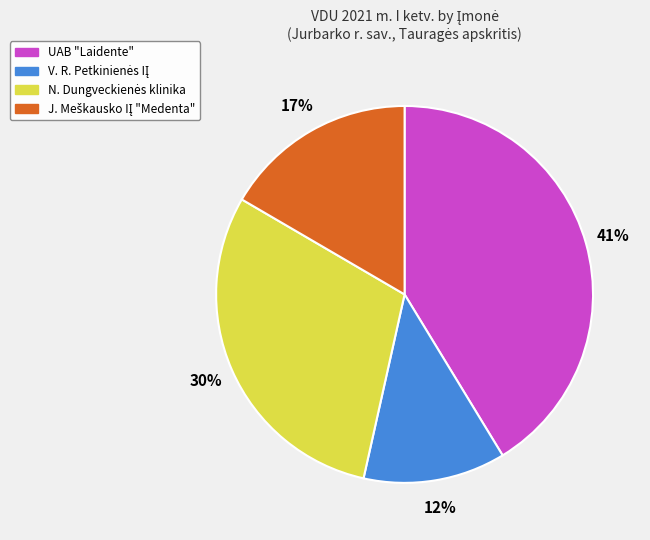

Does any single category account for the majority?

No